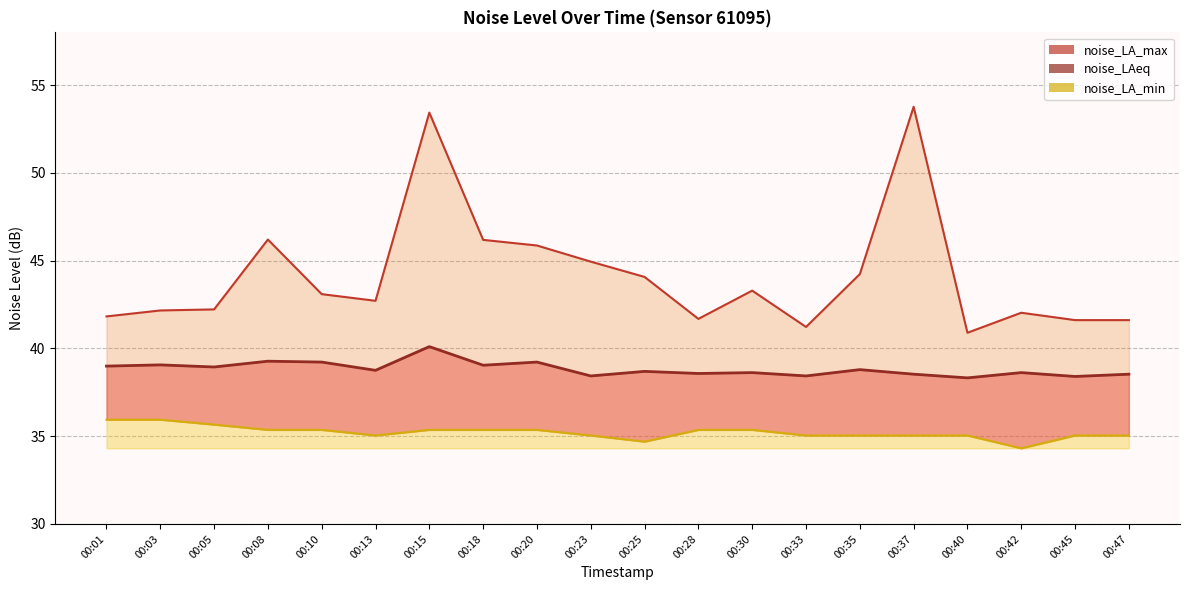

Which category has the lowest value in the noise_LA_max series?

00:40